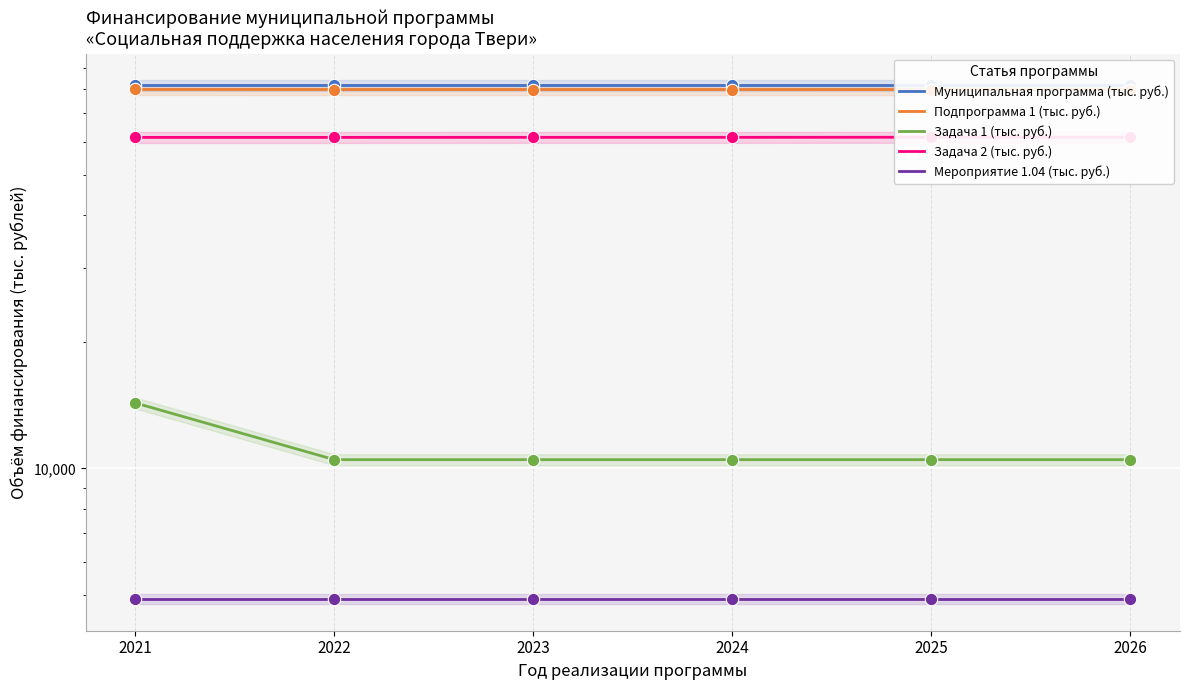

What is the total value across all series at 2025?

238259.9